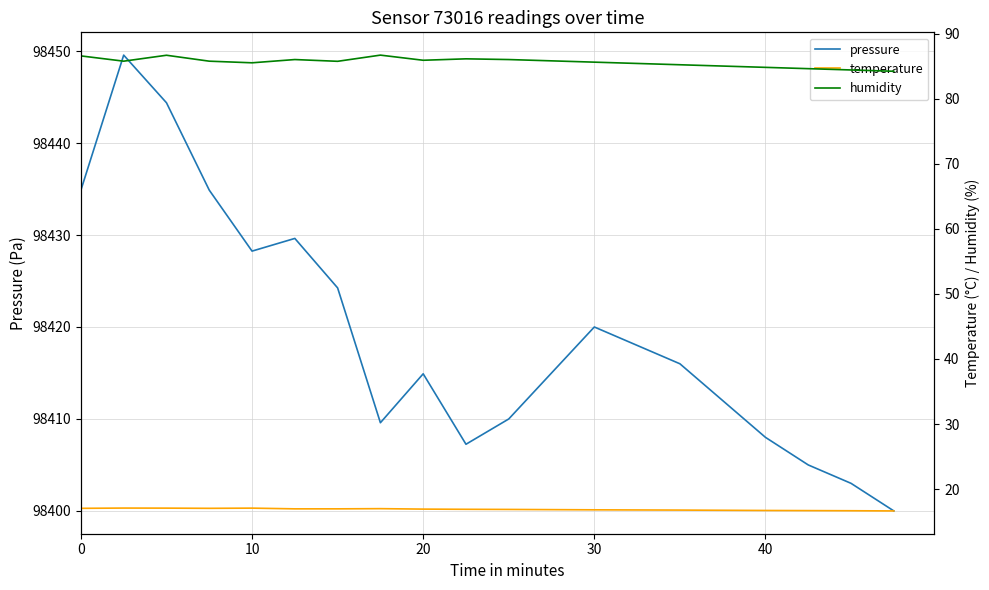

What is the value of the humidity point at the 15th from the left?

85.2